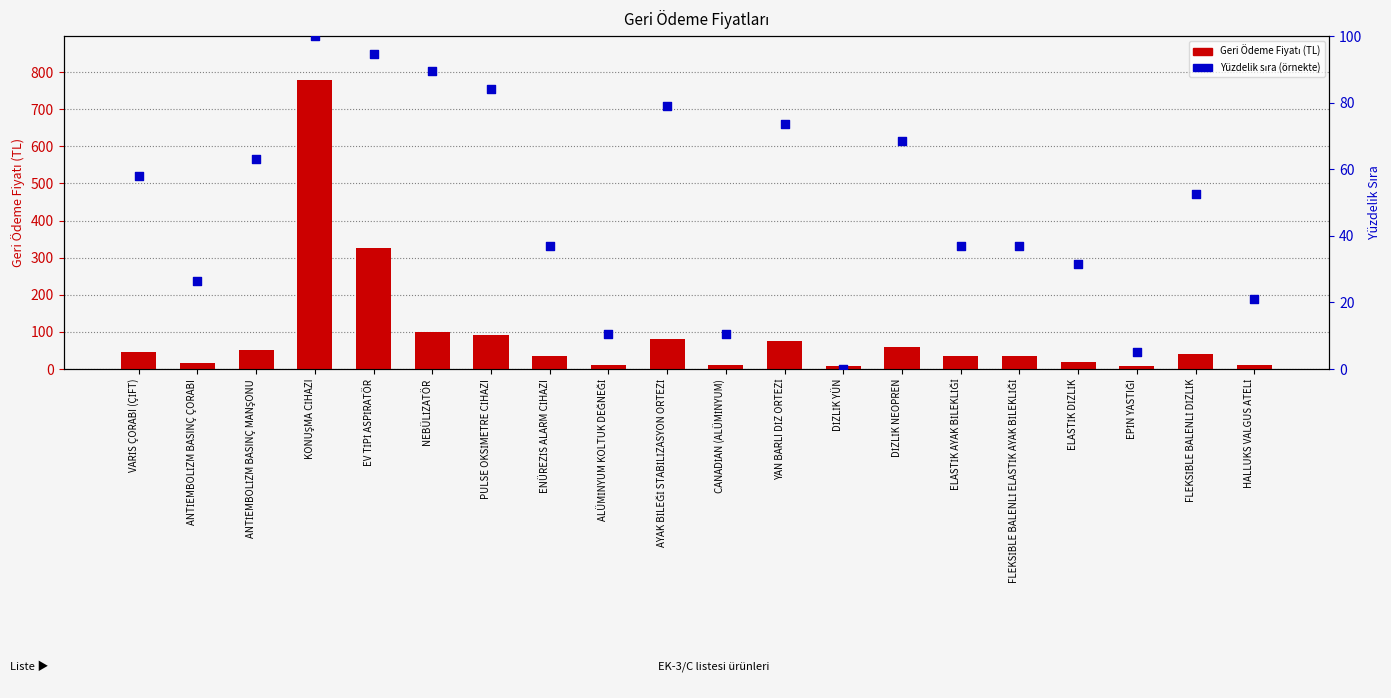

Which series has the largest total across all categories?

Geri Ödeme Fiyatı